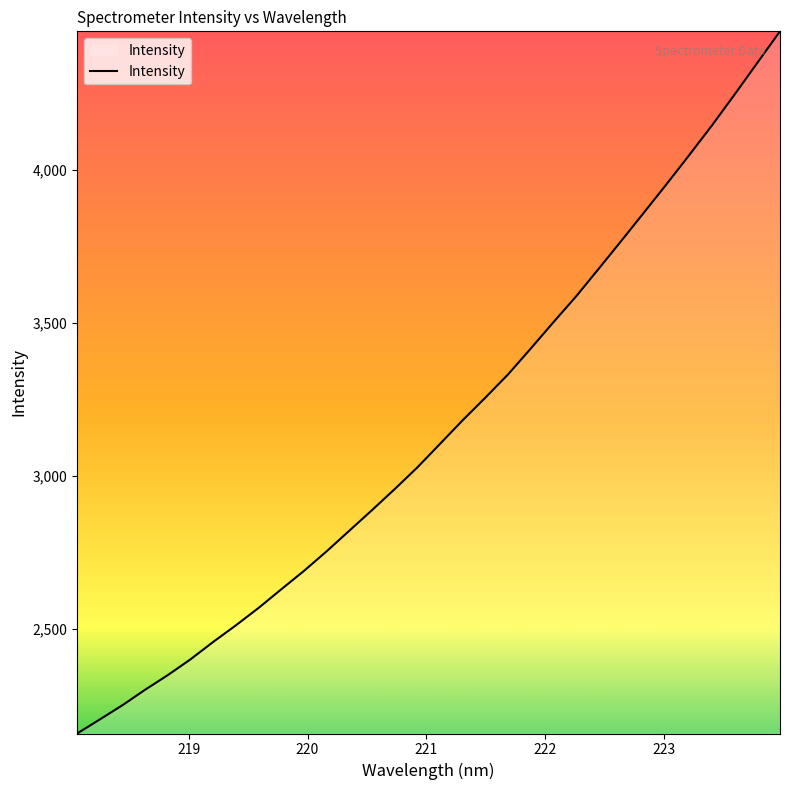

What is the maximum value shown in the chart?

4452.8